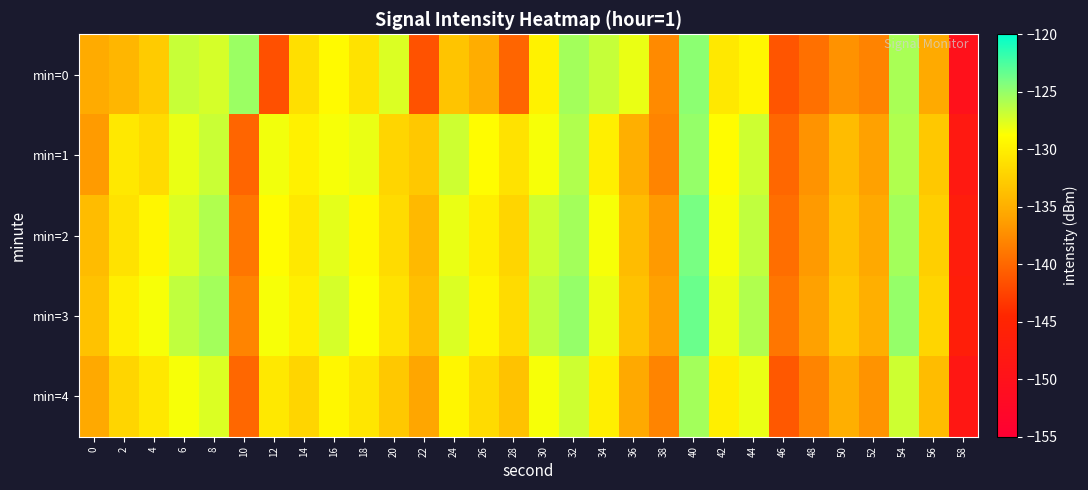

How many data points does each series have?

30